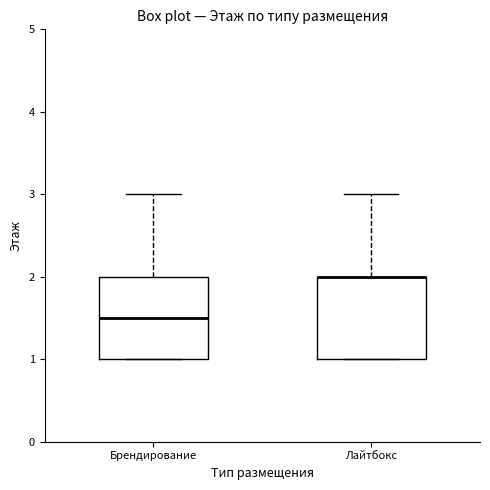

Where does the upper whisker of the box for Лайтбокс end on the y-axis? The values are not printed on the chart, so give them approximately, as read against the axis.

3.0